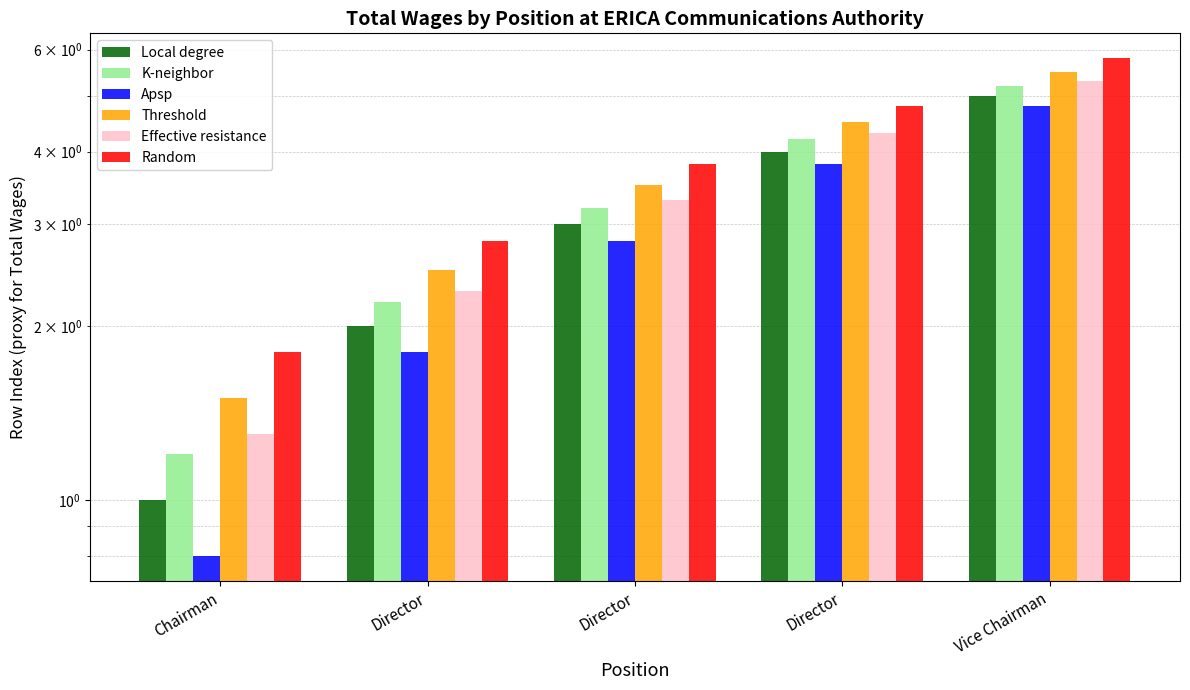

How many bars are there in total?

30